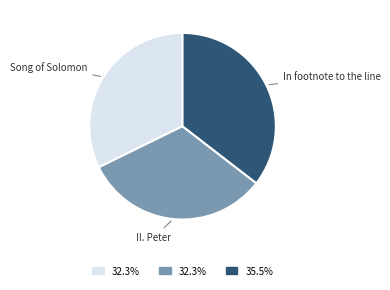

Does any single category account for the majority?

No